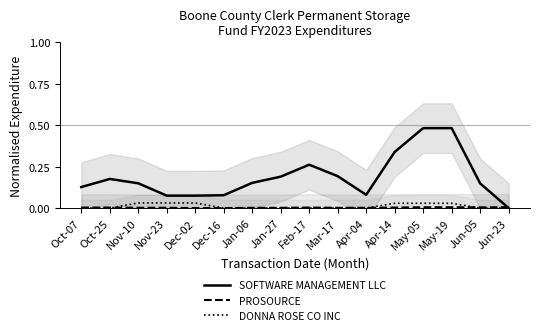

How many values in the DONNA ROSE CO INC series exceed 0?

6